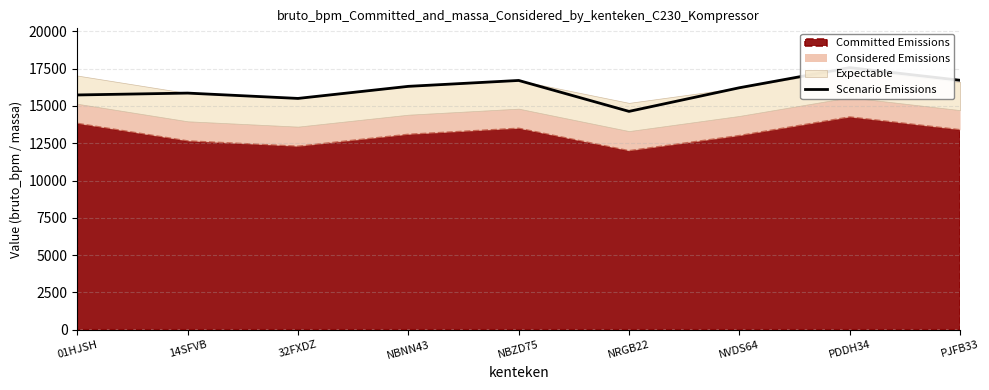

The chart shows a value of 22840 at PJFB33. True or false?

False